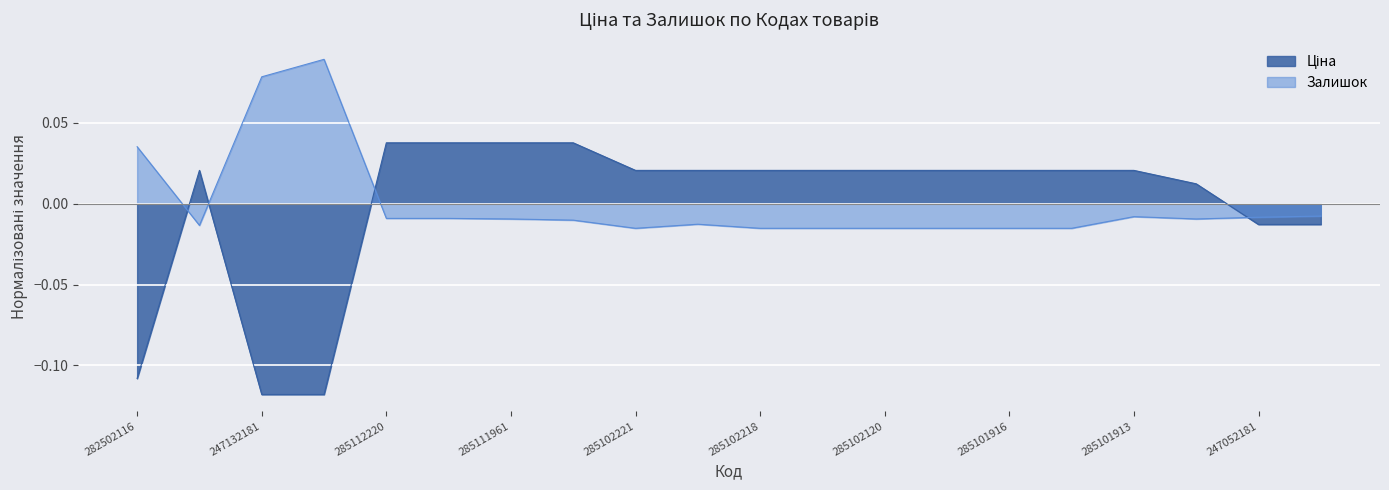

How many values in Залишок are below zero?

17